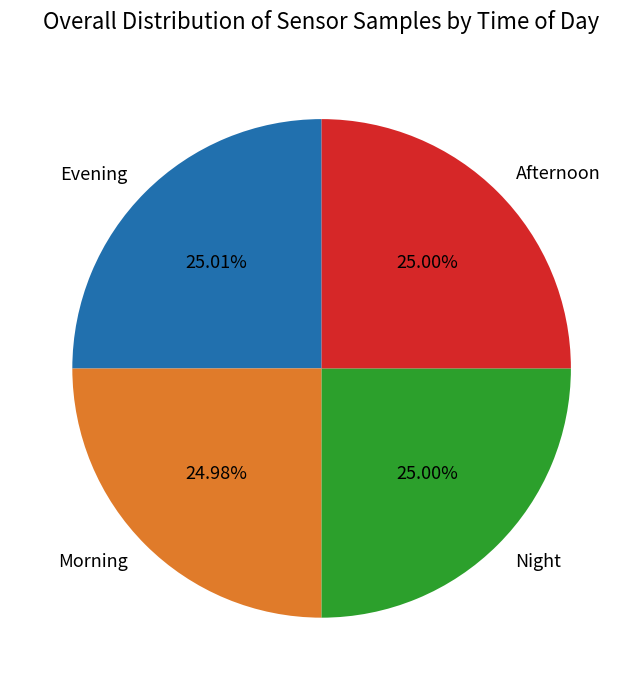

Combined, do Morning and Night account for over 50%?

No